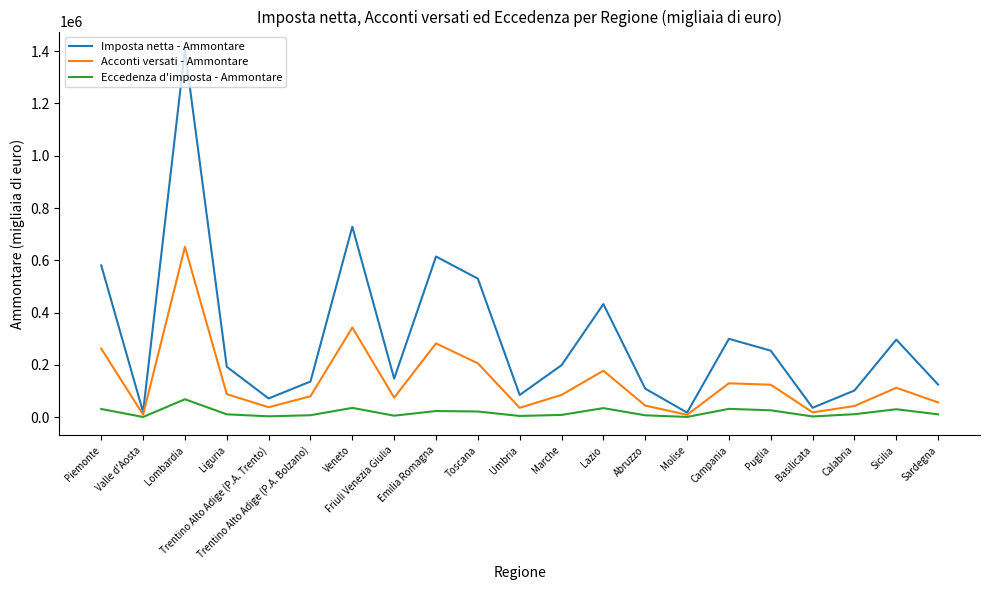

At how many categories does at least one series exceed 1024829?

1